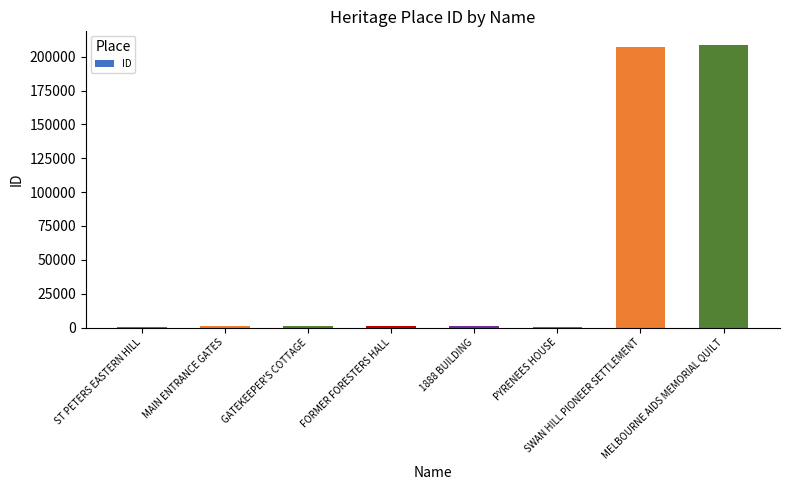

The value at 1888 BUILDING is 918. True or false?

True